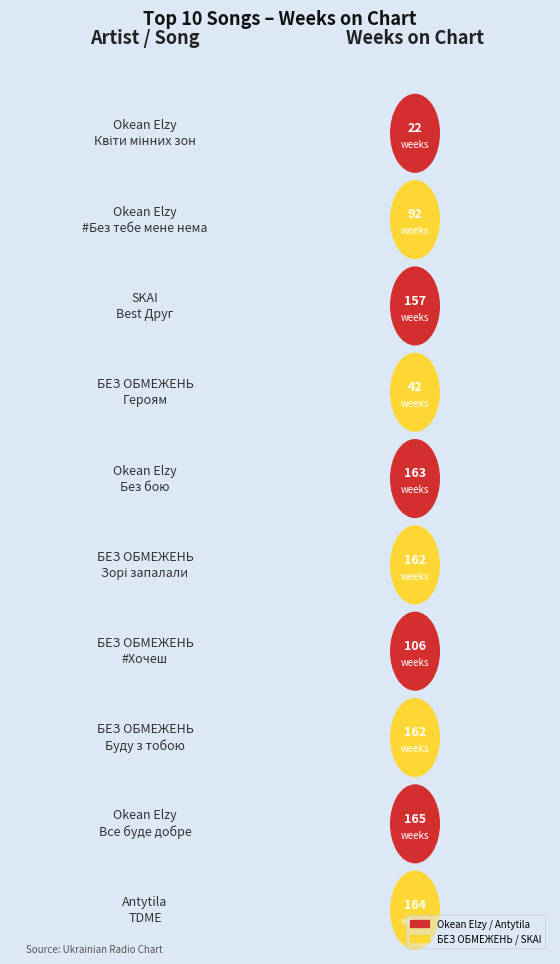

What is the change in value from Okean Elzy
Без бою to БЕЗ ОБМЕЖЕНЬ
#Хочеш?

-57